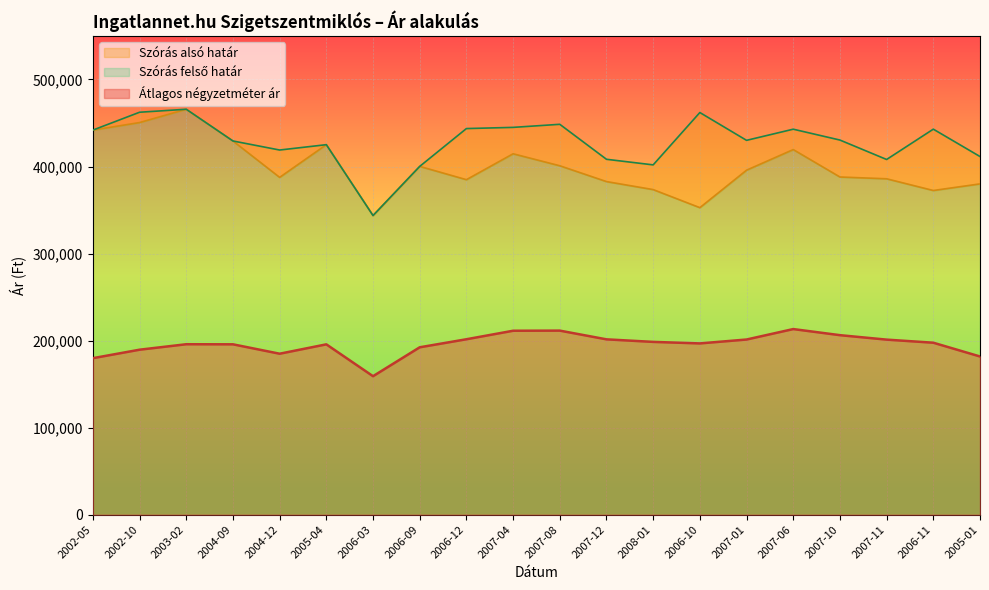

What is the value of the Átlagos négyzetméter ár point at the 20th from the left?

181746